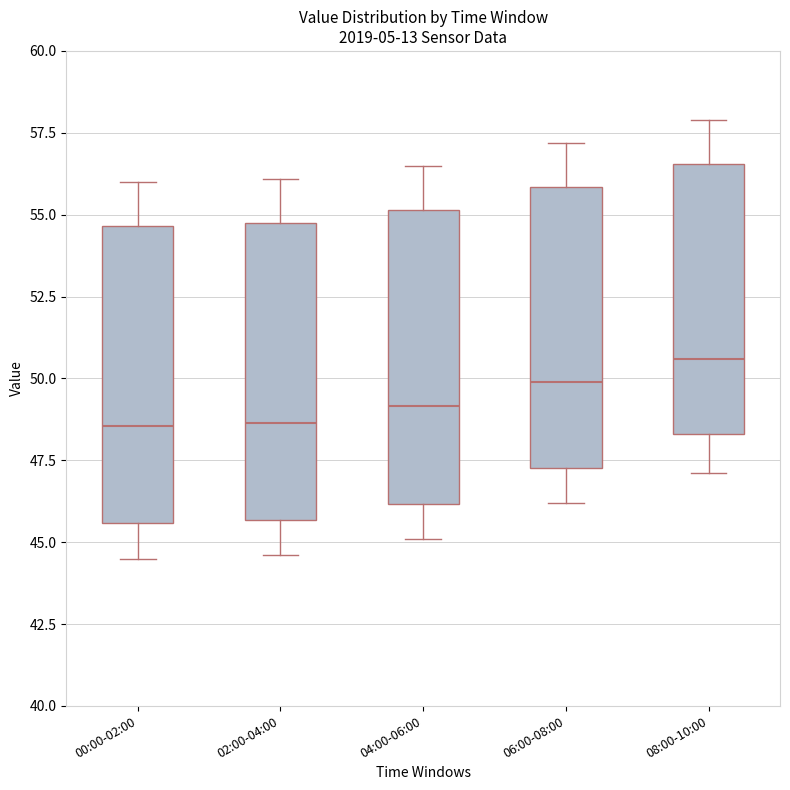

Which box has the highest median line?

08:00-10:00